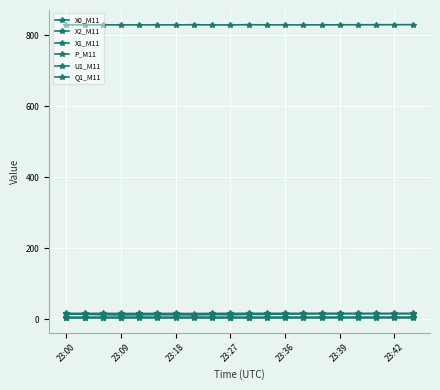

Count the X2_M11 values in the range 4 to 5.

20